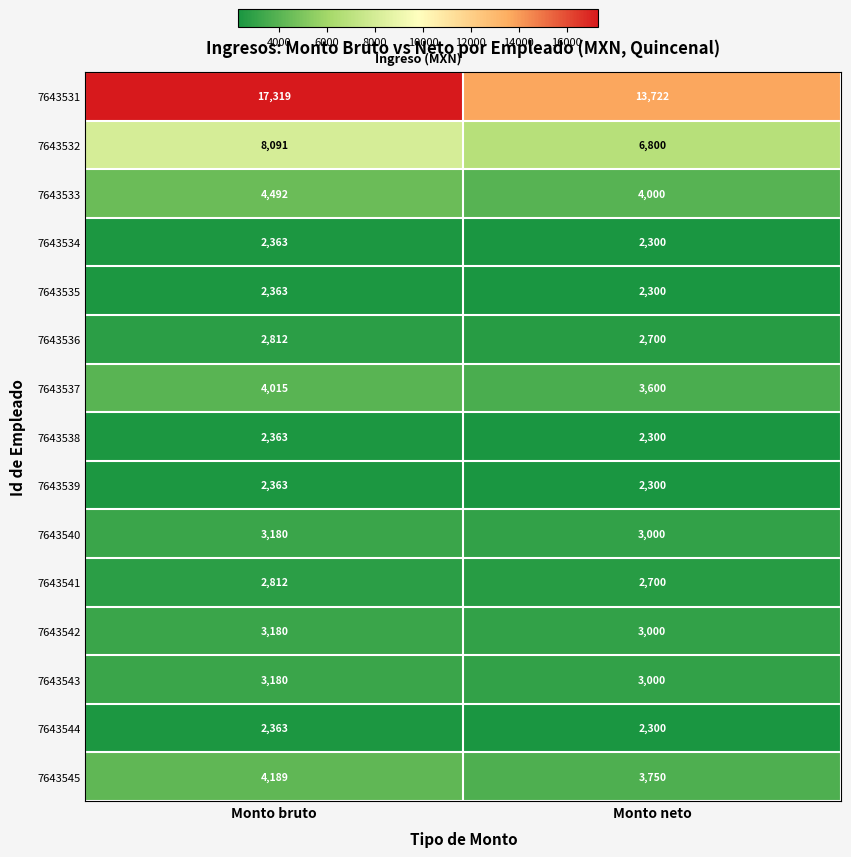

Reading right to left, what are all the values shown in this chart?

7643531: Monto neto=13722	Monto bruto=17319
7643532: Monto neto=6800	Monto bruto=8091
7643533: Monto neto=4000	Monto bruto=4492
7643534: Monto neto=2300	Monto bruto=2363
7643535: Monto neto=2300	Monto bruto=2363
7643536: Monto neto=2700	Monto bruto=2812
7643537: Monto neto=3600	Monto bruto=4015
7643538: Monto neto=2300	Monto bruto=2363
7643539: Monto neto=2300	Monto bruto=2363
7643540: Monto neto=3000	Monto bruto=3180
7643541: Monto neto=2700	Monto bruto=2812
7643542: Monto neto=3000	Monto bruto=3180
7643543: Monto neto=3000	Monto bruto=3180
7643544: Monto neto=2300	Monto bruto=2363
7643545: Monto neto=3750	Monto bruto=4189